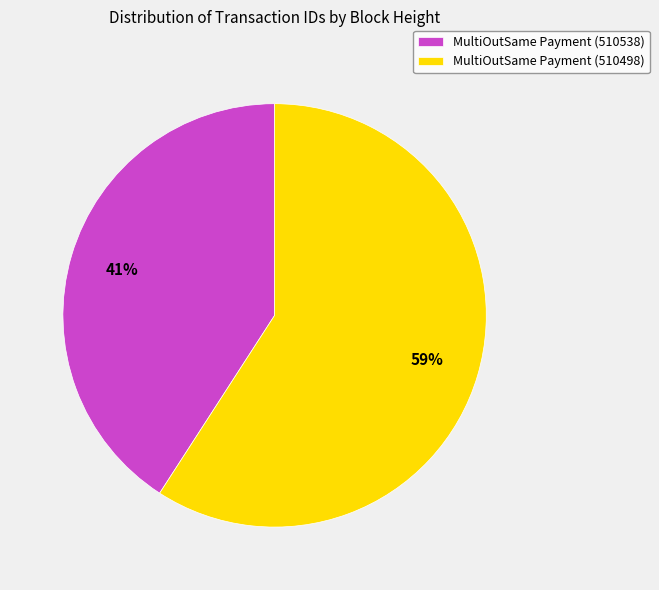

To the nearest percent, what is the difference between the MultiOutSame Payment (510498) and MultiOutSame Payment (510538) slice percentages?

18%